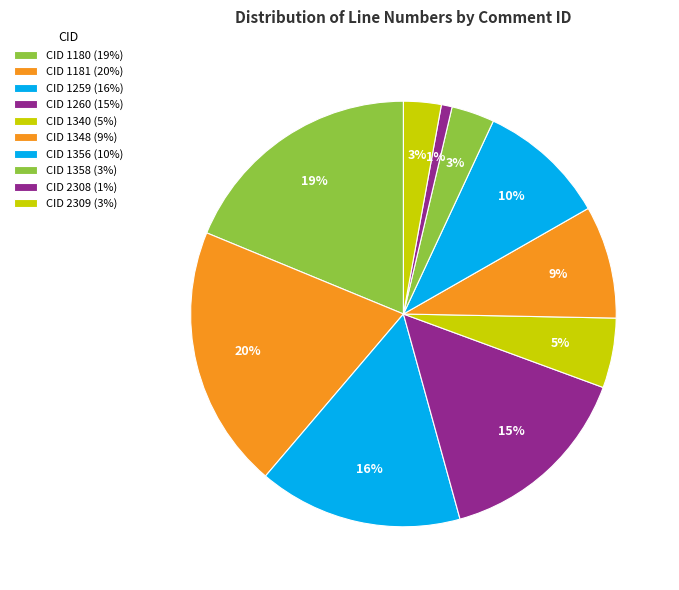

Rank the categories by value from highest to lowest.

1181, 1180, 1259, 1260, 1356, 1348, 1340, 1358, 2309, 2308